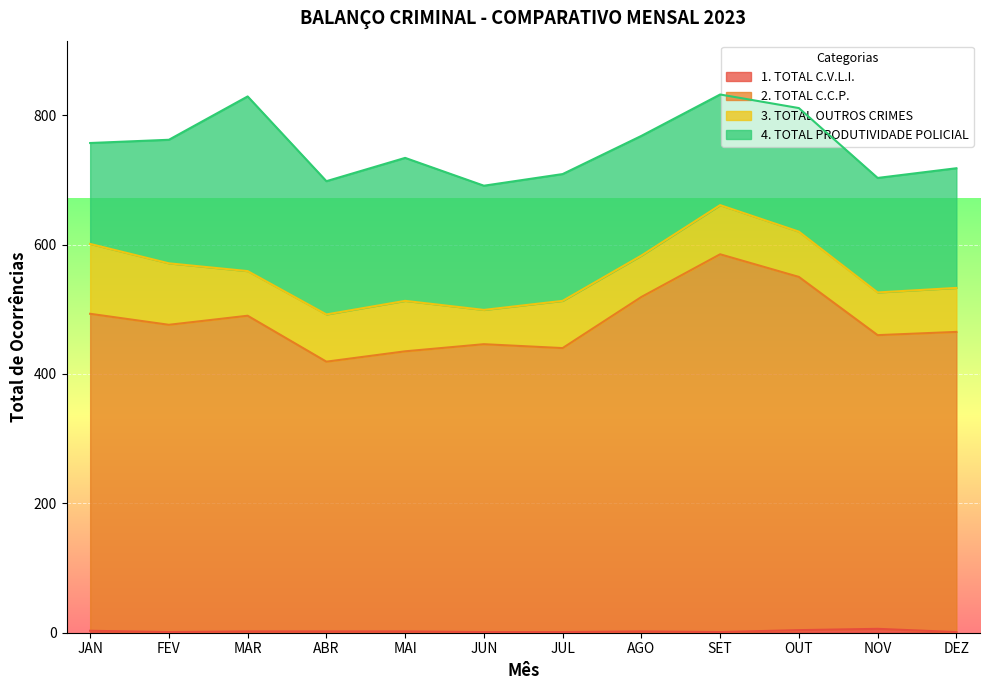

Does the chart display data point markers on the line(s)?

No